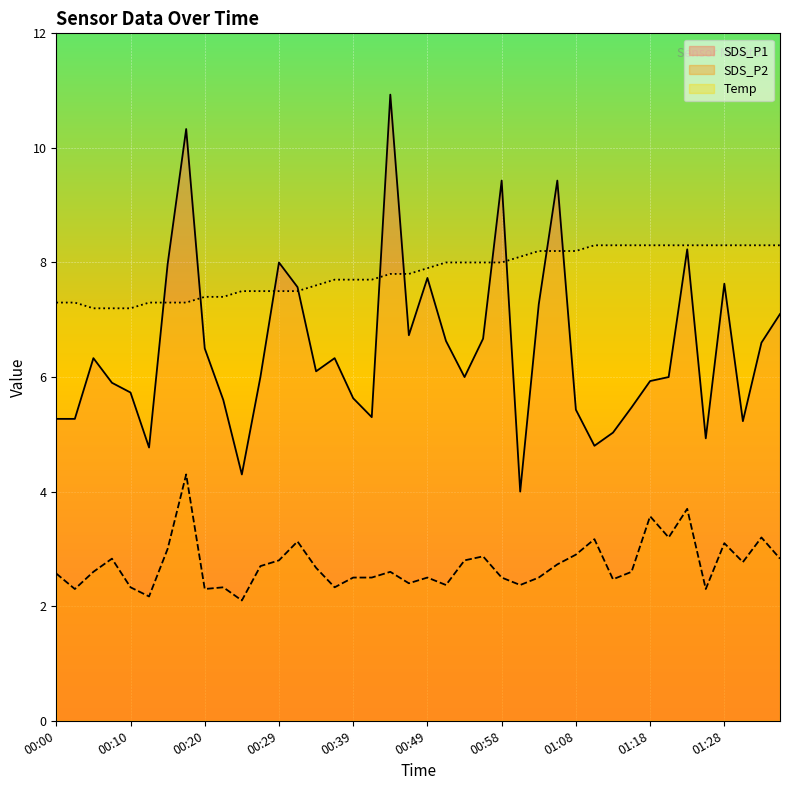

At which label does SDS_P1 reach its minimum?

01:01